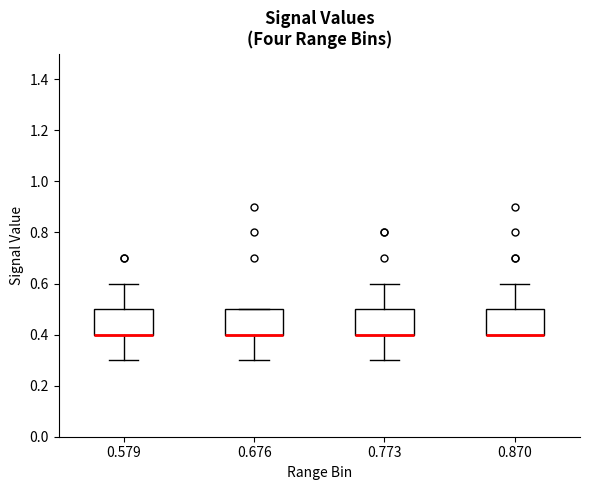

Reading left to right, read every box against the y-axis: the position of its median line, the range the box covers, and the ends of its whiskers. The values are not printed on the chart, so give them approximately, as read against the axis.

0.579: median 0.4 (drawn on the box's lower edge), box 0.4 to 0.5, whiskers 0.3 to 0.6
0.676: median 0.4 (drawn on the box's lower edge), box 0.4 to 0.5, whiskers 0.3 to 0.5
0.773: median 0.4 (drawn on the box's lower edge), box 0.4 to 0.5, whiskers 0.3 to 0.6
0.870: median 0.4 (drawn on the box's lower edge), box 0.4 to 0.5, whiskers 0.4 to 0.6